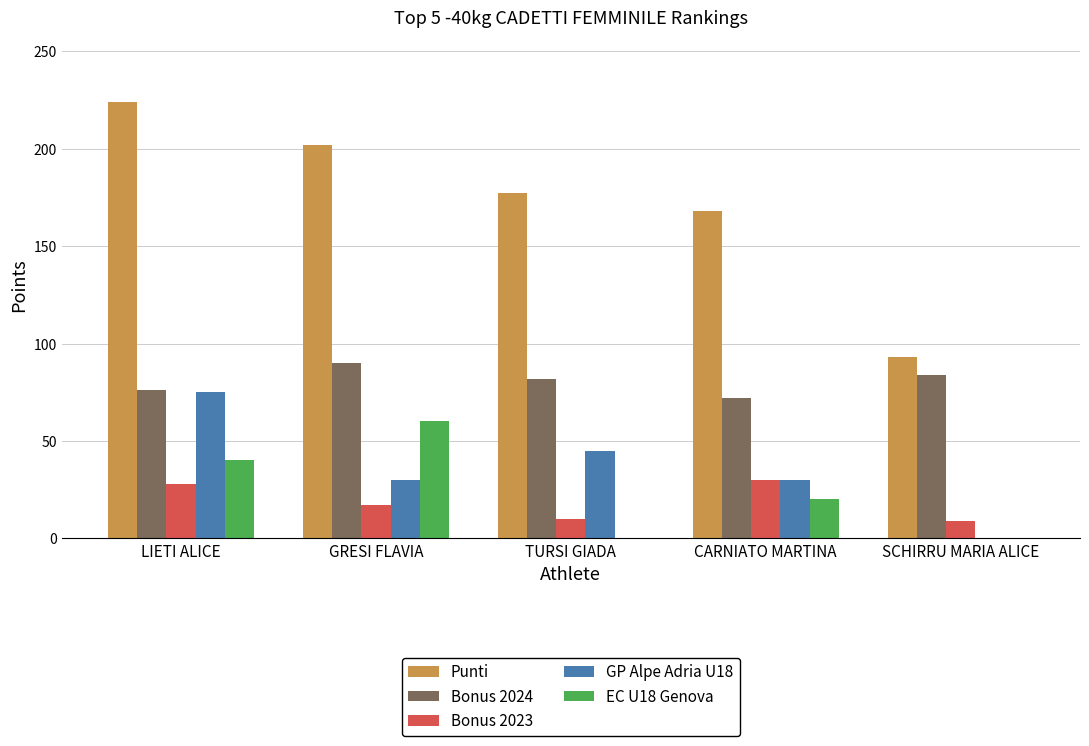

True or false: GP Alpe Adria U18 has a value of 52 at GRESI FLAVIA.

False